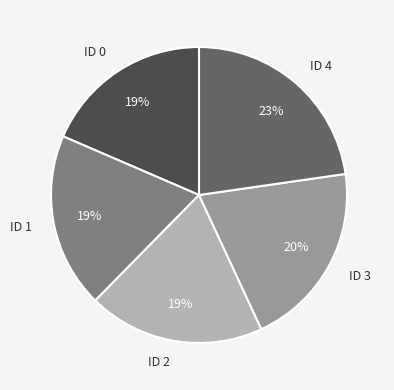

Count the number of slices in the pie.

5